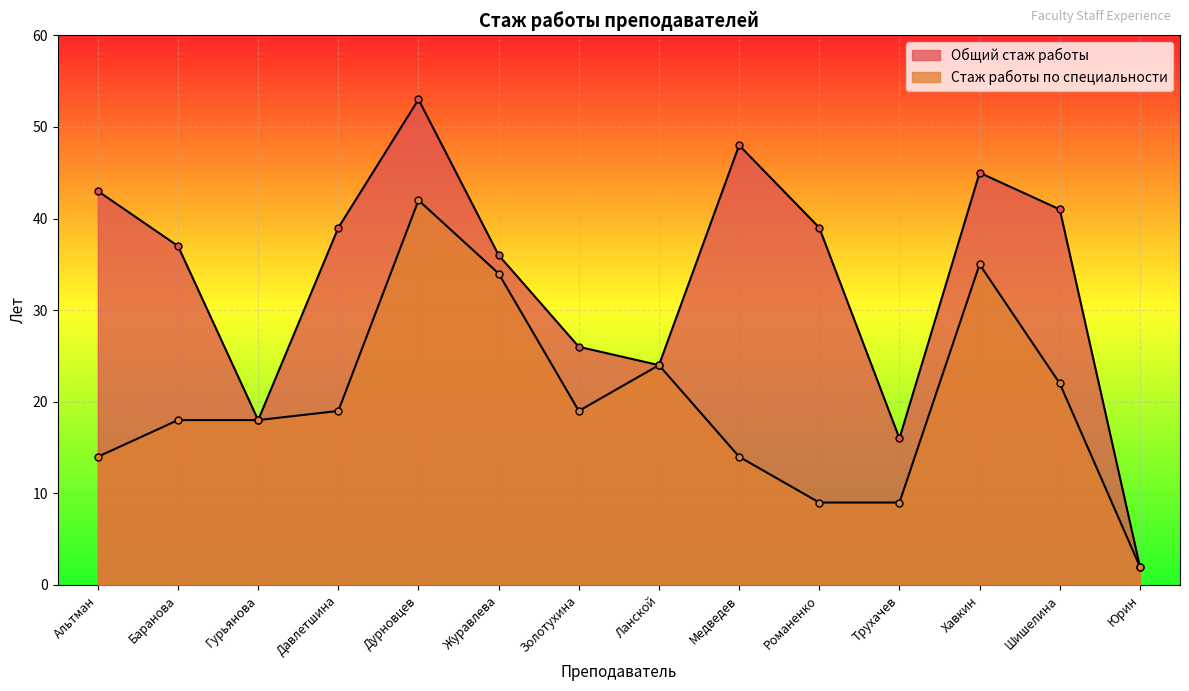

Where does the Стаж работы по специальности series first go above 19?

Дурновцев